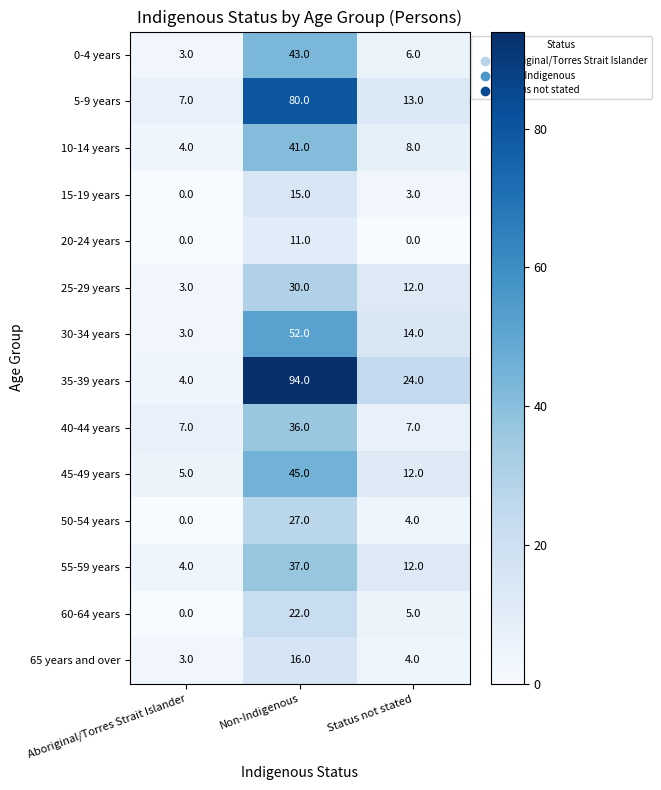

What is the difference between the second highest and minimum values in the 60-64 years series?

5